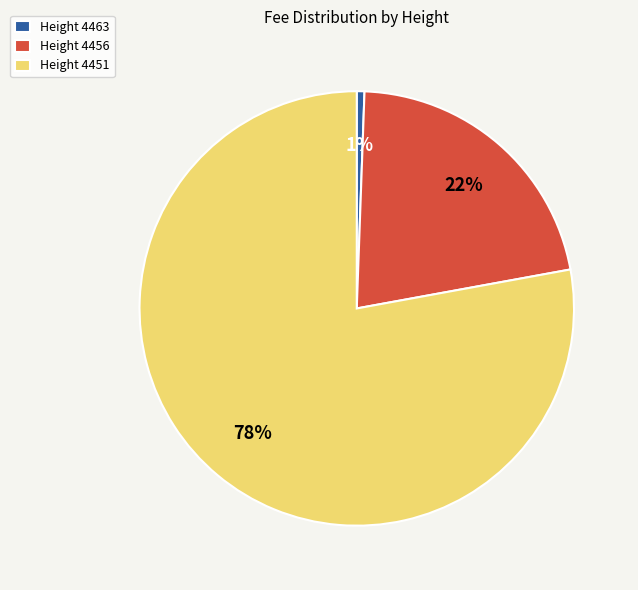

Combined, do Height 4456 and Height 4463 account for over 50%?

No